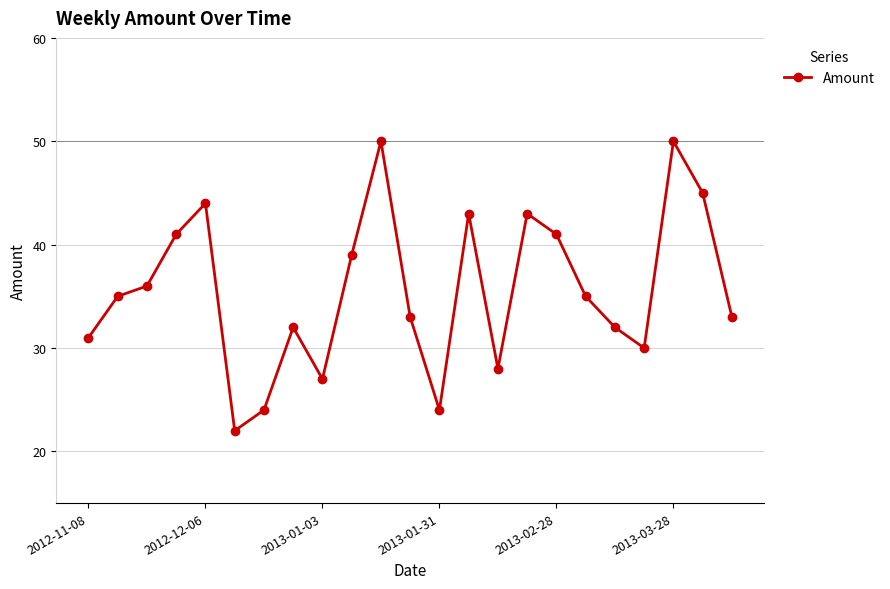

What is the value of the 23rd point from the left?

33